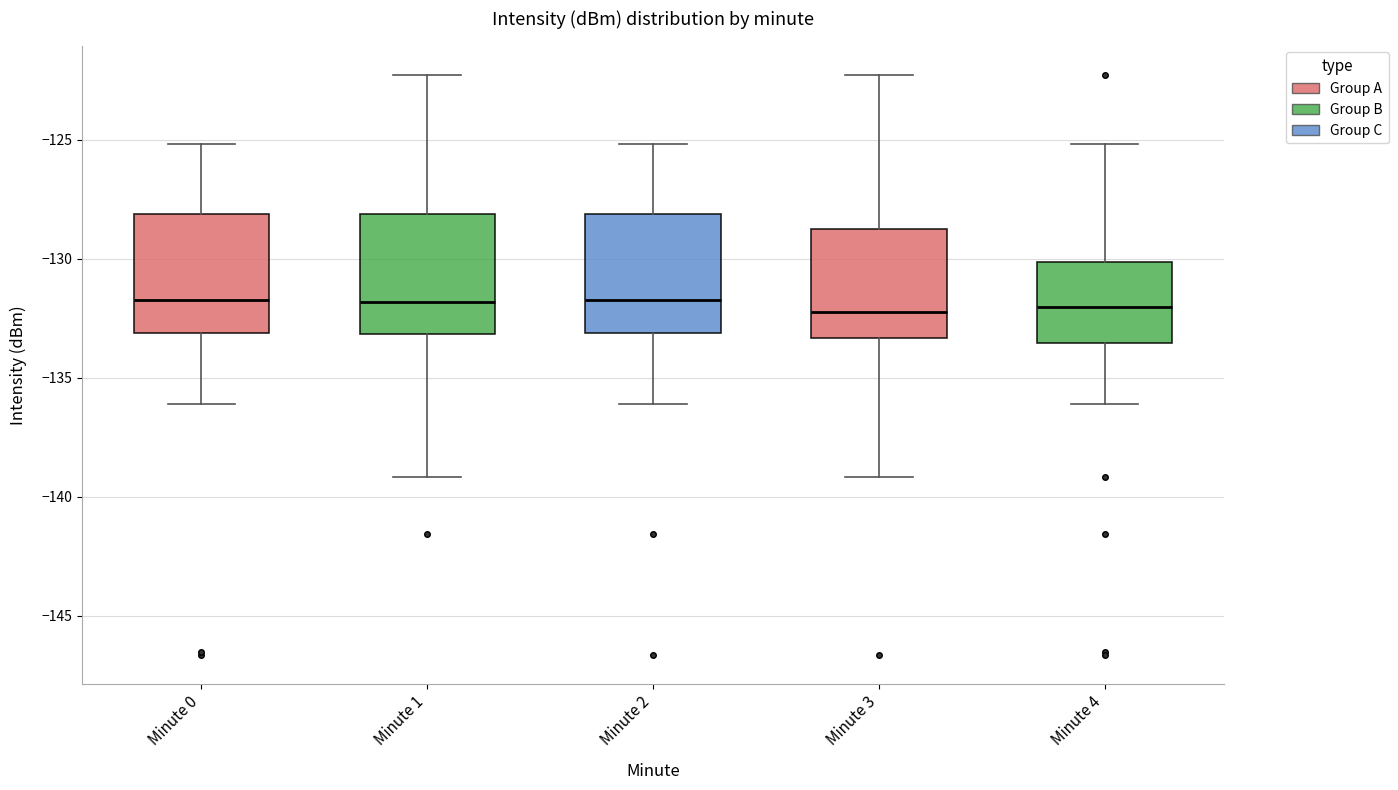

Where does the median line of the box for Minute 3 sit on the y-axis? The values are not printed on the chart, so give them approximately, as read against the axis.

-132.0